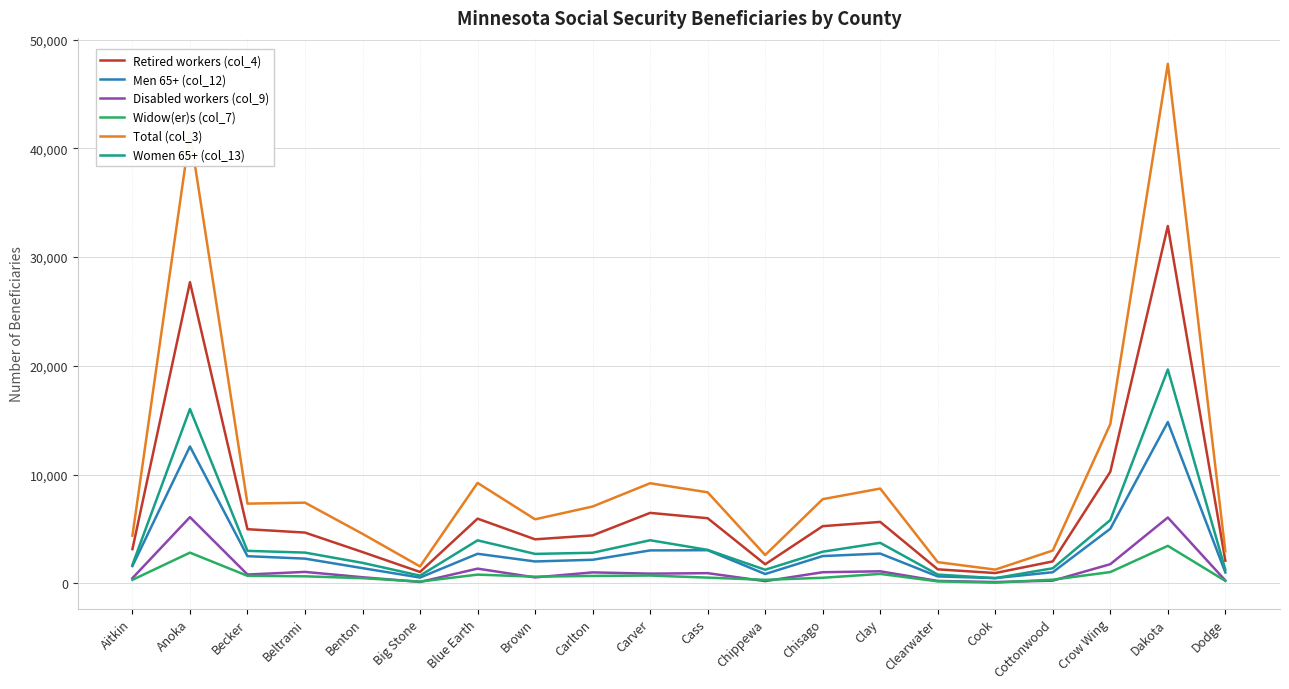

Is the value of Retired workers (col_4) at Benton greater than the value of Women 65+ (col_13) at Chippewa?

Yes